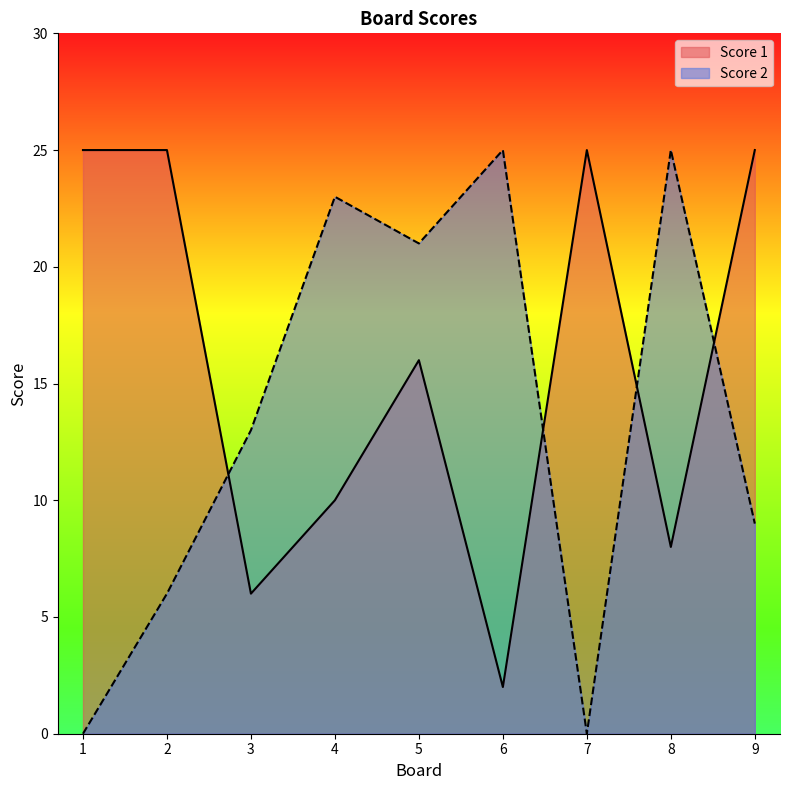

Is the value of Score 1 at 2 greater than the value of Score 2 at 7?

Yes